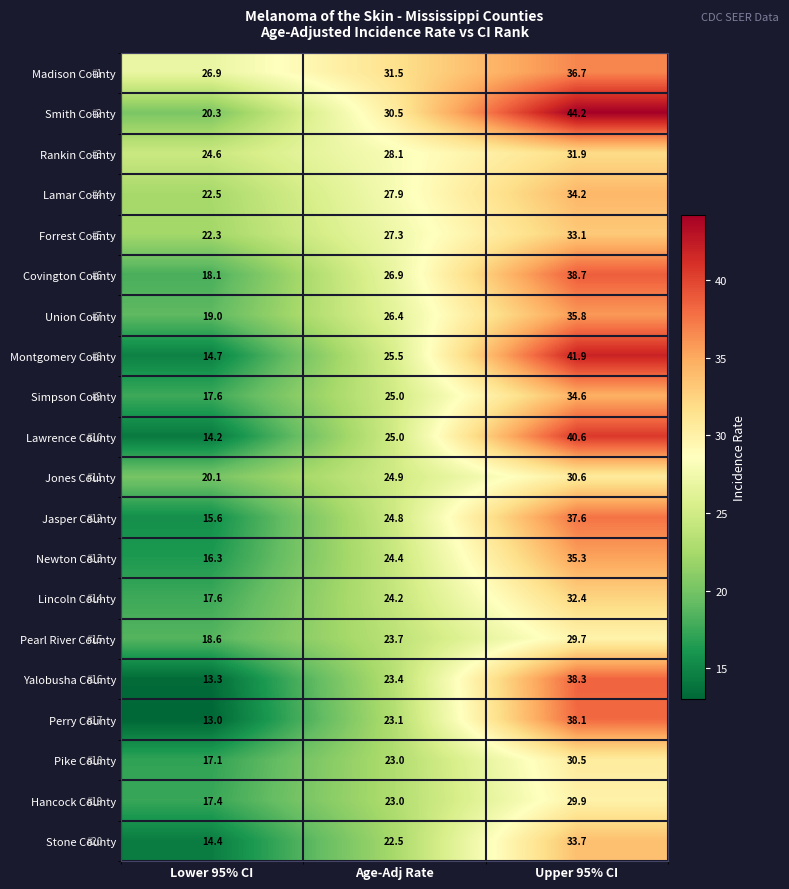

Which series has the largest range (max minus min)?

Montgomery County